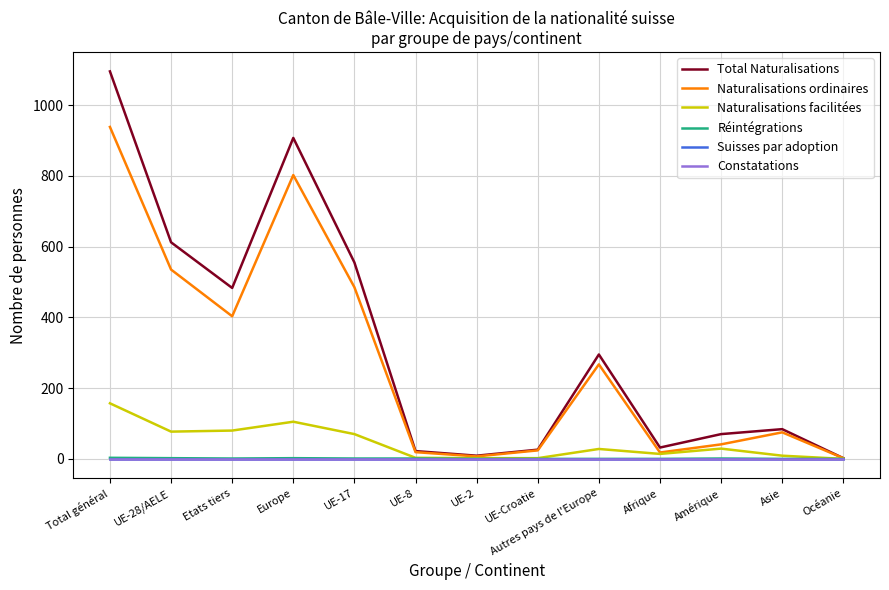

True or false: Naturalisations ordinaires and Réintégrations cross at least once.

False